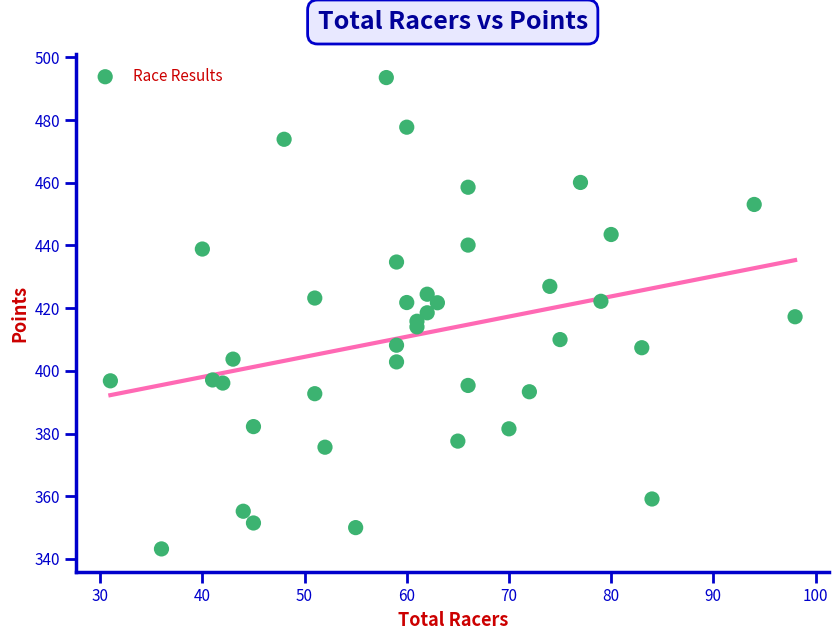

What is the range of Y values (max minus min)?

150.3